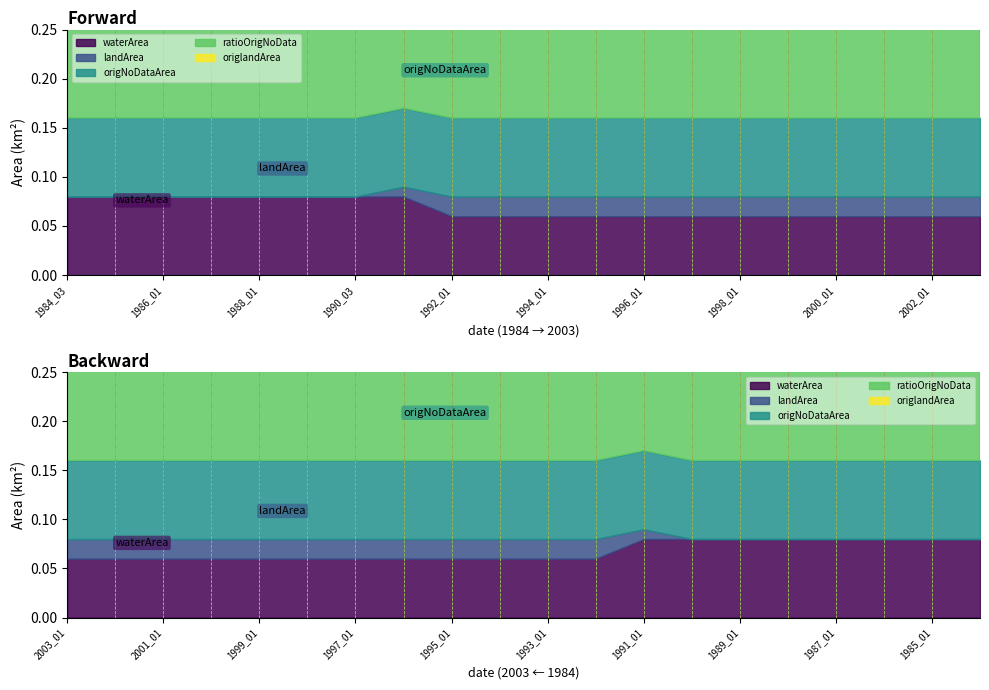

Reading left to right, what are all the values shown in this chart?

waterArea: 1984_03=0.1	1985_01=0.1	1986_01=0.1	1987_01=0.1	1988_01=0.1	1989_01=0.1	1990_03=0.1	1991_01=0.1	1992_01=0.1	1993_01=0.1	1994_01=0.1	1995_01=0.1	1996_01=0.1	1997_01=0.1	1998_01=0.1	1999_01=0.1	2000_01=0.1	2001_01=0.1	2002_01=0.1	2003_01=0.1
landArea: 1984_03=0.0	1985_01=0.0	1986_01=0.0	1987_01=0.0	1988_01=0.0	1989_01=0.0	1990_03=0.0	1991_01=0.0	1992_01=0.0	1993_01=0.0	1994_01=0.0	1995_01=0.0	1996_01=0.0	1997_01=0.0	1998_01=0.0	1999_01=0.0	2000_01=0.0	2001_01=0.0	2002_01=0.0	2003_01=0.0
origNoDataArea: 1984_03=0.1	1985_01=0.1	1986_01=0.1	1987_01=0.1	1988_01=0.1	1989_01=0.1	1990_03=0.1	1991_01=0.1	1992_01=0.1	1993_01=0.1	1994_01=0.1	1995_01=0.1	1996_01=0.1	1997_01=0.1	1998_01=0.1	1999_01=0.1	2000_01=0.1	2001_01=0.1	2002_01=0.1	2003_01=0.1
ratioOrigNoData: 1984_03=1.0	1985_01=1.0	1986_01=1.0	1987_01=1.0	1988_01=1.0	1989_01=1.0	1990_03=1.0	1991_01=1.0	1992_01=1.0	1993_01=1.0	1994_01=1.0	1995_01=1.0	1996_01=1.0	1997_01=1.0	1998_01=1.0	1999_01=1.0	2000_01=1.0	2001_01=1.0	2002_01=1.0	2003_01=1.0
origlandArea: 1984_03=0.0	1985_01=0.0	1986_01=0.0	1987_01=0.0	1988_01=0.0	1989_01=0.0	1990_03=0.0	1991_01=0.0	1992_01=0.0	1993_01=0.0	1994_01=0.0	1995_01=0.0	1996_01=0.0	1997_01=0.0	1998_01=0.0	1999_01=0.0	2000_01=0.0	2001_01=0.0	2002_01=0.0	2003_01=0.0